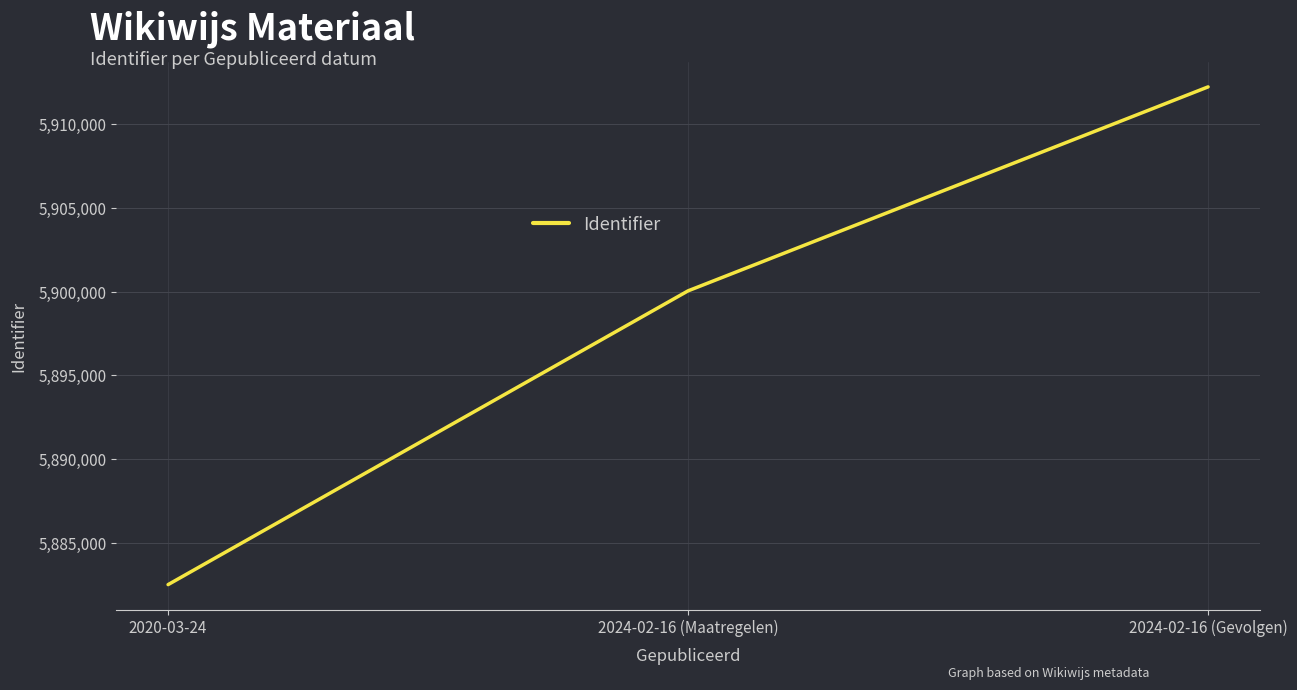

How many distinct data groups are displayed?

1